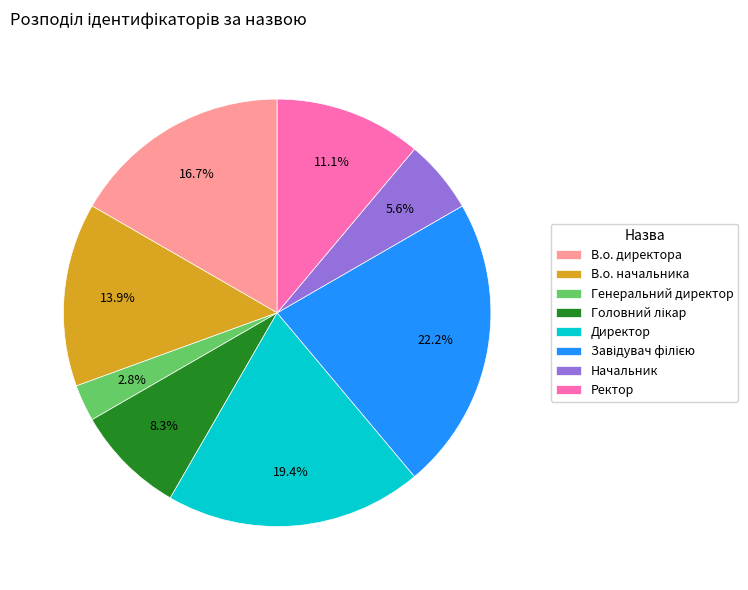

To the nearest percent, what is the difference between the В.о. начальника and Начальник slice percentages?

8%